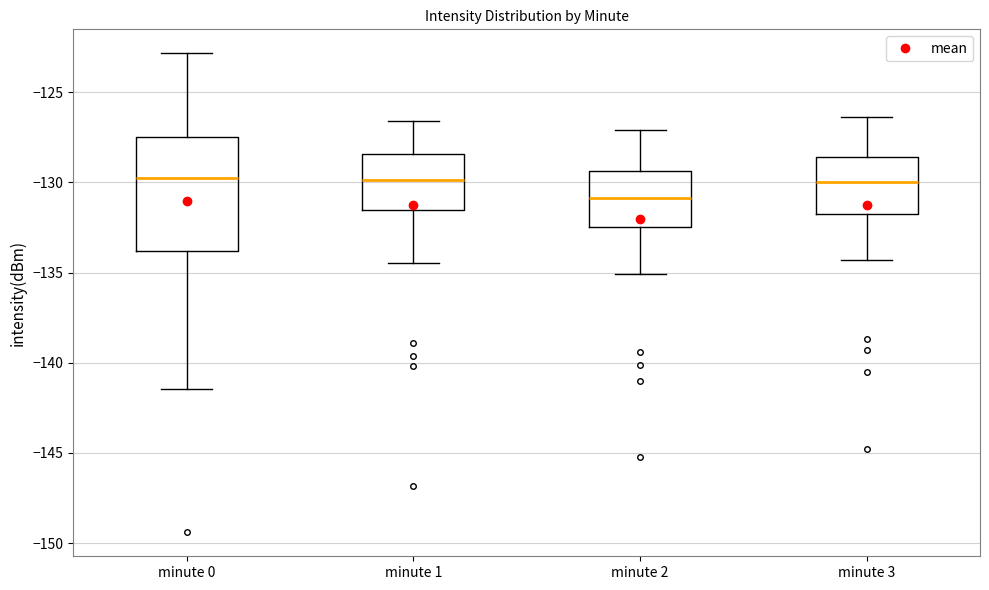

Which box is the tallest, from its lower edge to its upper edge?

minute 0